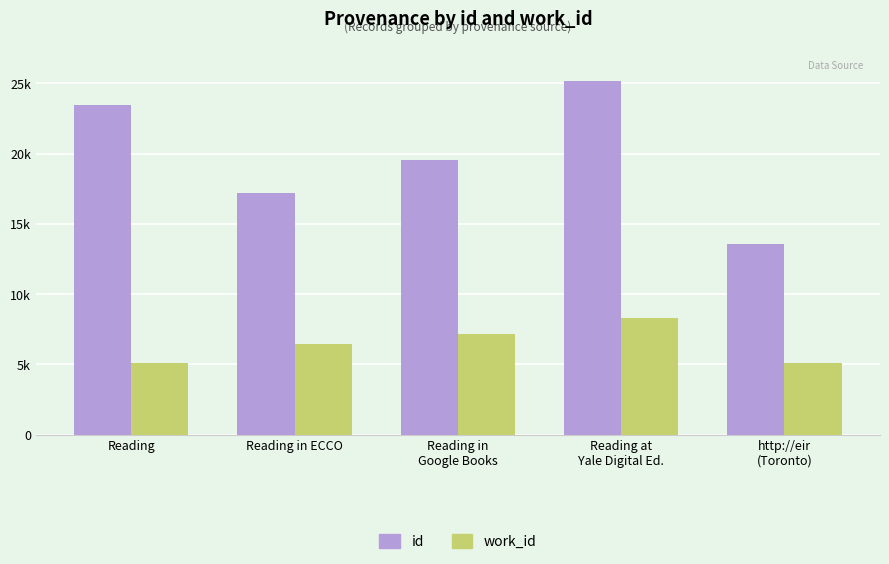

Which series has the widest spread of values?

id